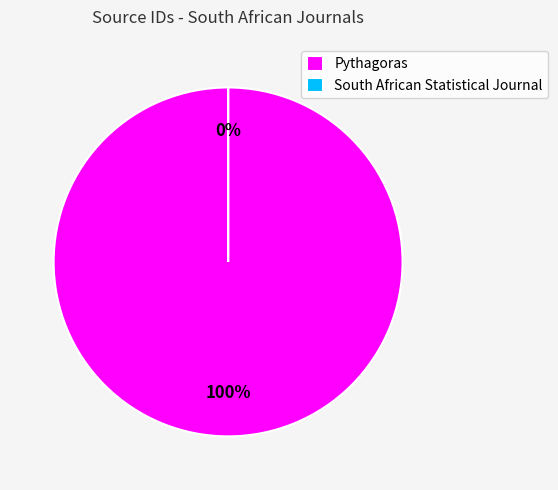

To the nearest percent, what is the difference between the South African Statistical Journal and Pythagoras slice percentages?

100%